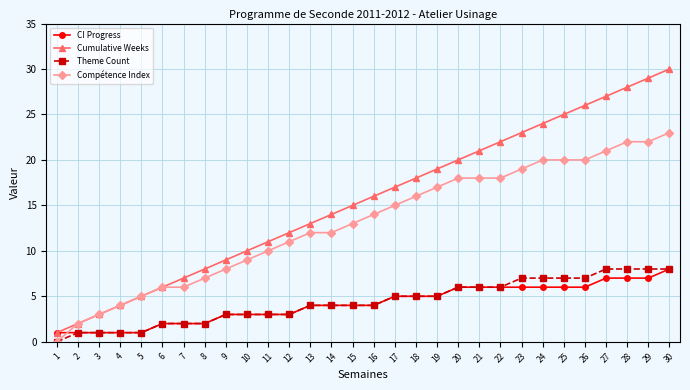

At which category is the sum across all series the highest?

30